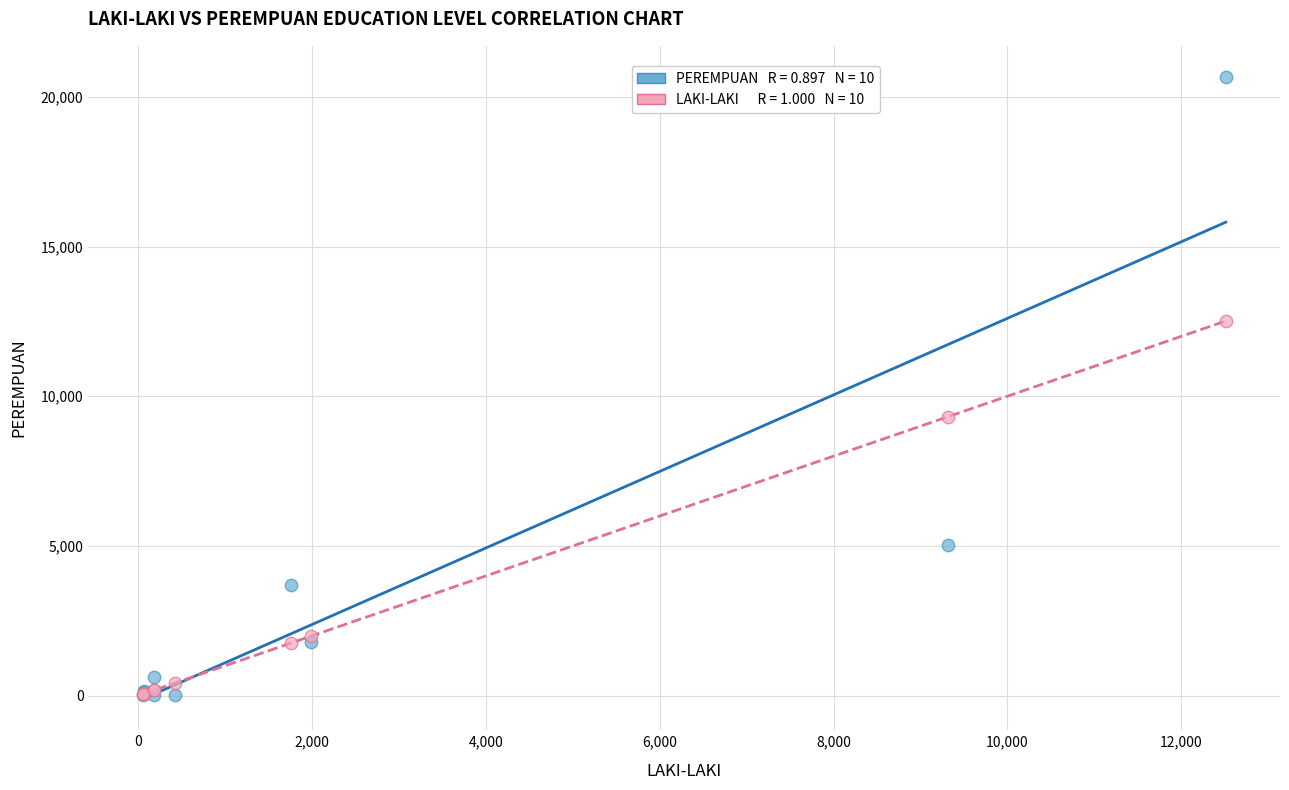

Across all series, what Y value is closest to 10334?

9319